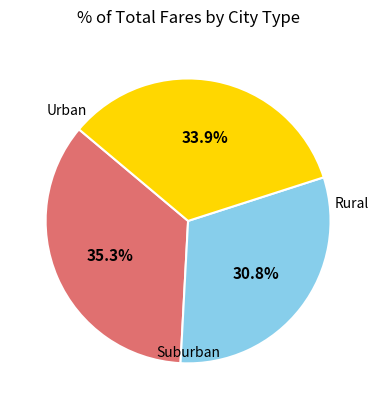

Is there any slice that represents more than half of the pie?

No